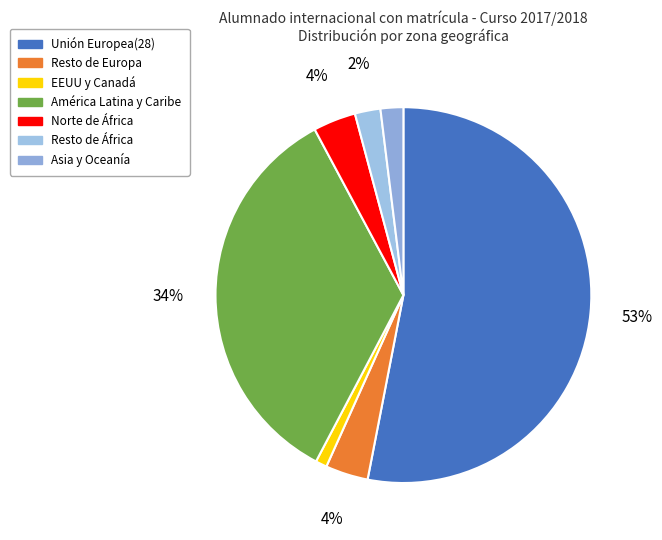

Is Resto de África the majority of the pie?

No